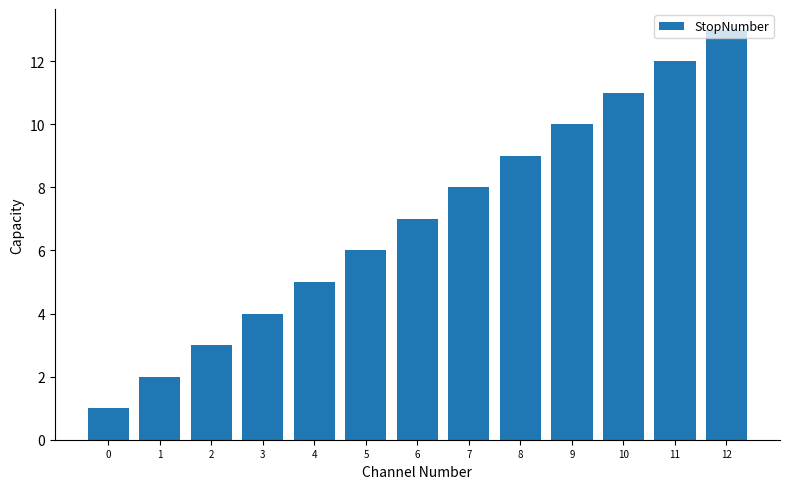

What is the sum of the values at 12 and 6?

20